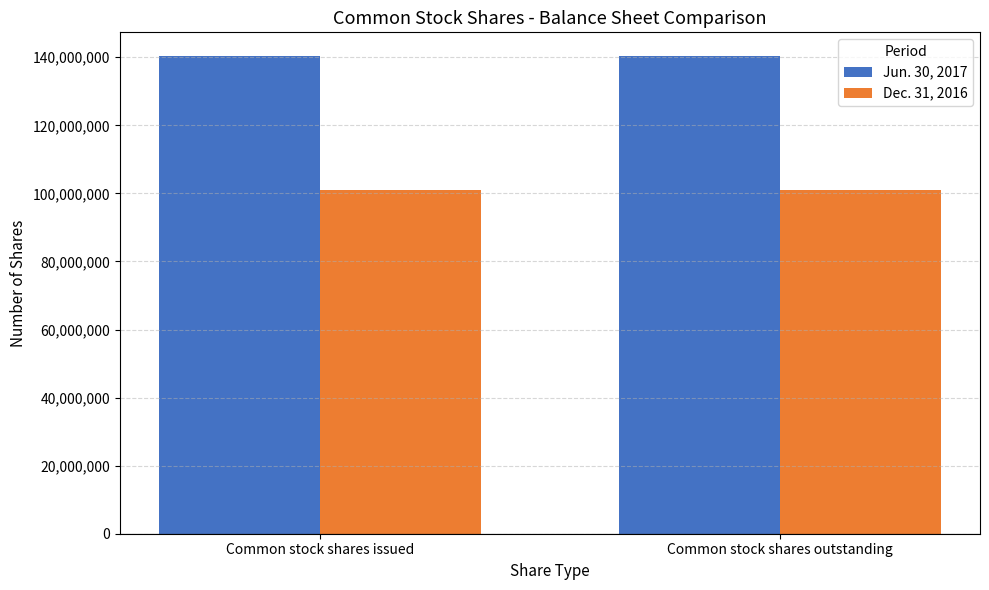

What is the smallest value displayed?

101068451